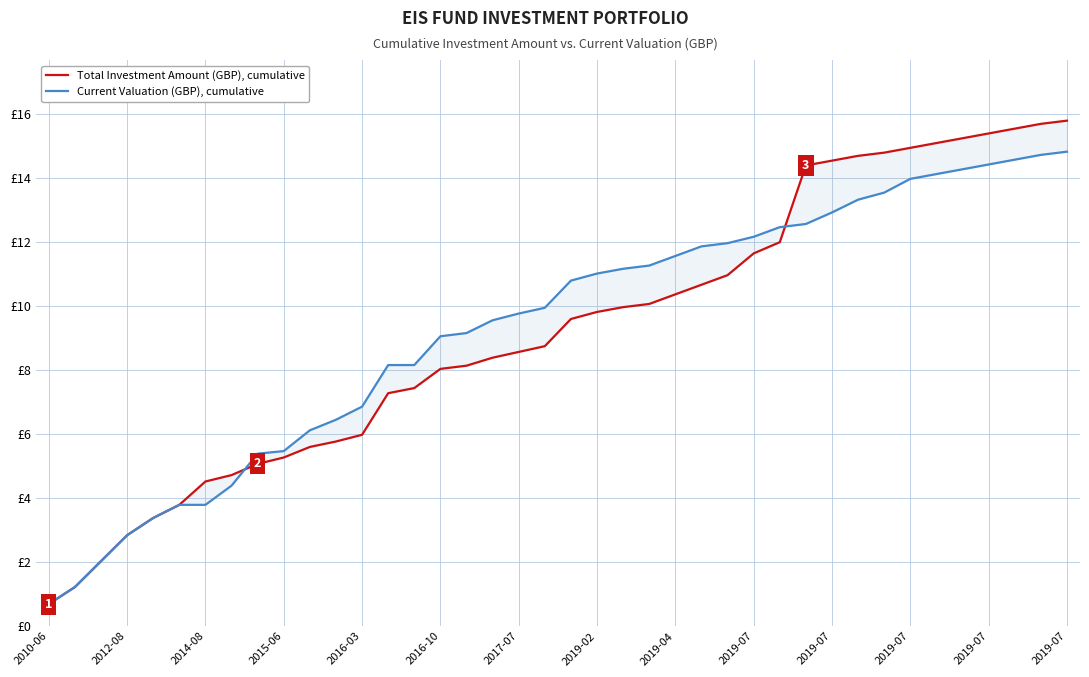

Count the number of data series in this chart.

2